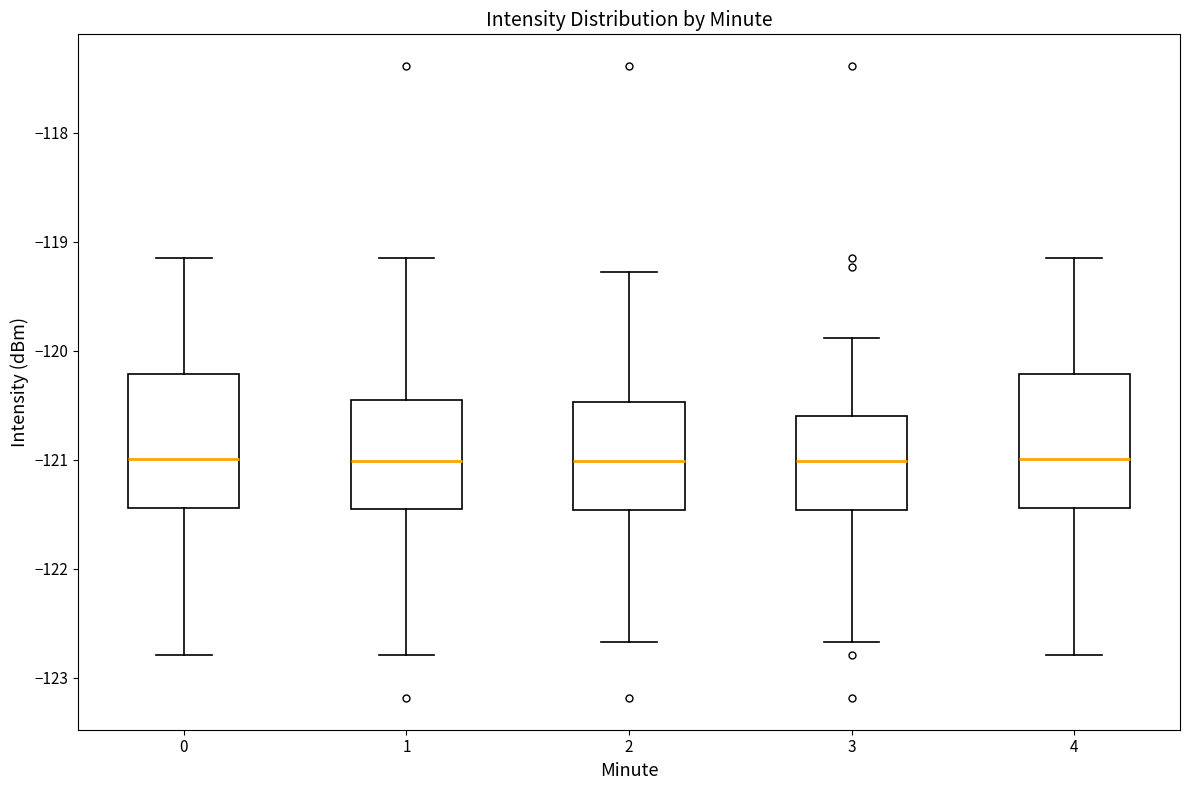

Where does the median line of the box at x = 0 sit on the y-axis? The values are not printed on the chart, so give them approximately, as read against the axis.

-121.0